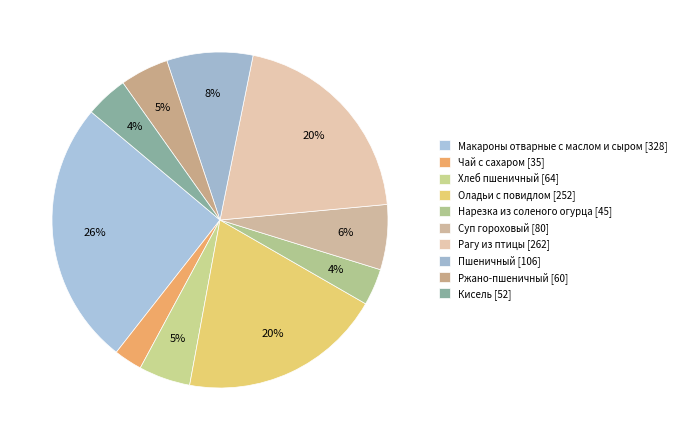

How many slices are in this pie chart?

10